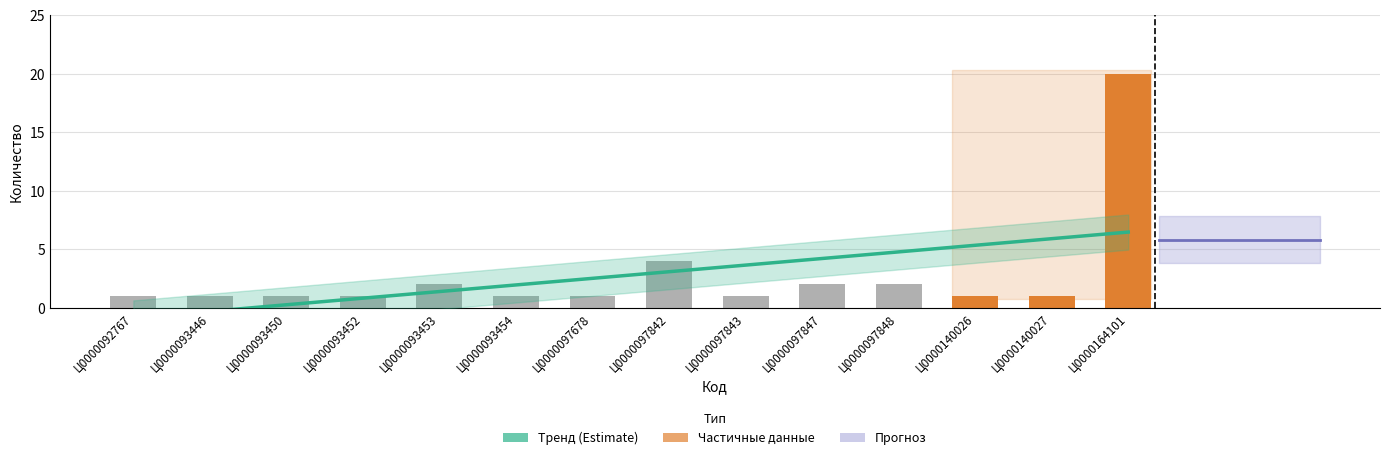

What is the value of the 2nd bar from the left?

1